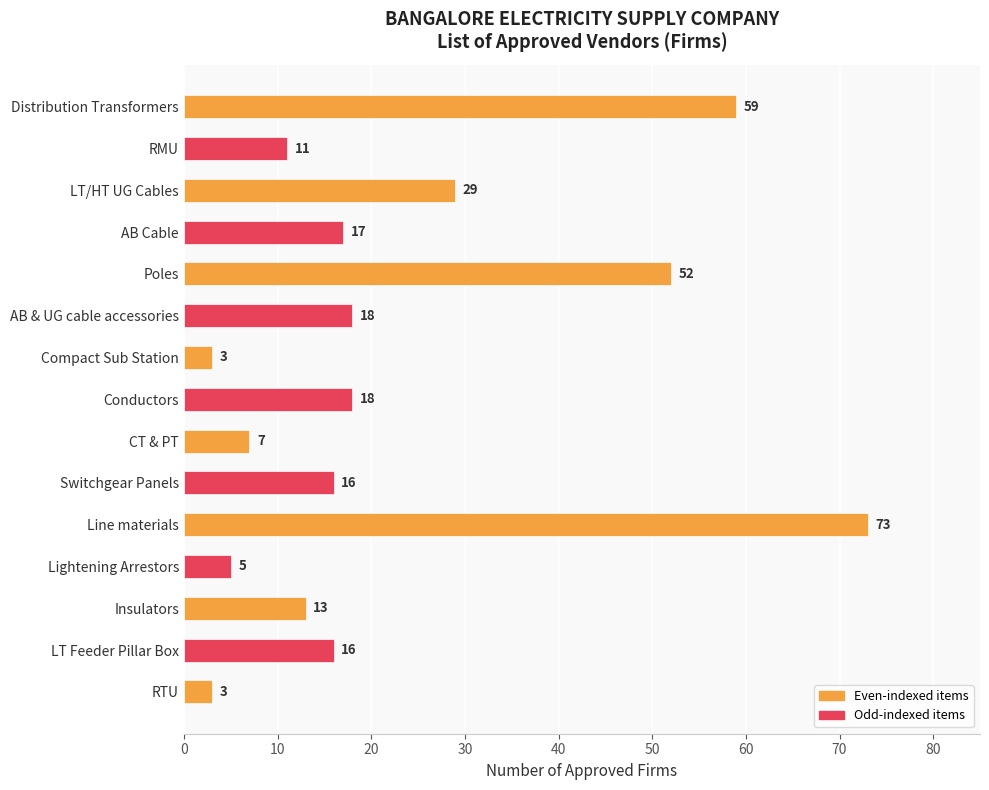

What is the difference between the second highest and minimum values?

56